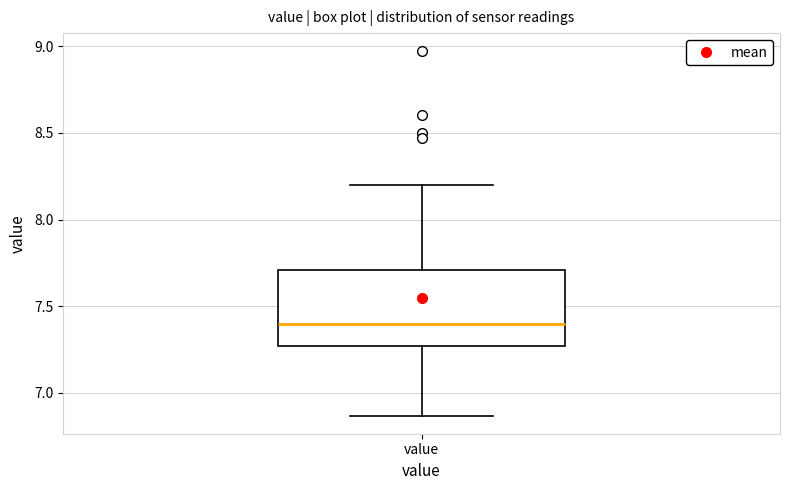

Read this box plot against the y-axis: the position of the median line, the range covered by the box, and the ends of both whiskers. The values are not printed on the chart, so give them approximately, as read against the axis.

median 7.40, box 7.25 to 7.70, whiskers 6.85 to 8.20